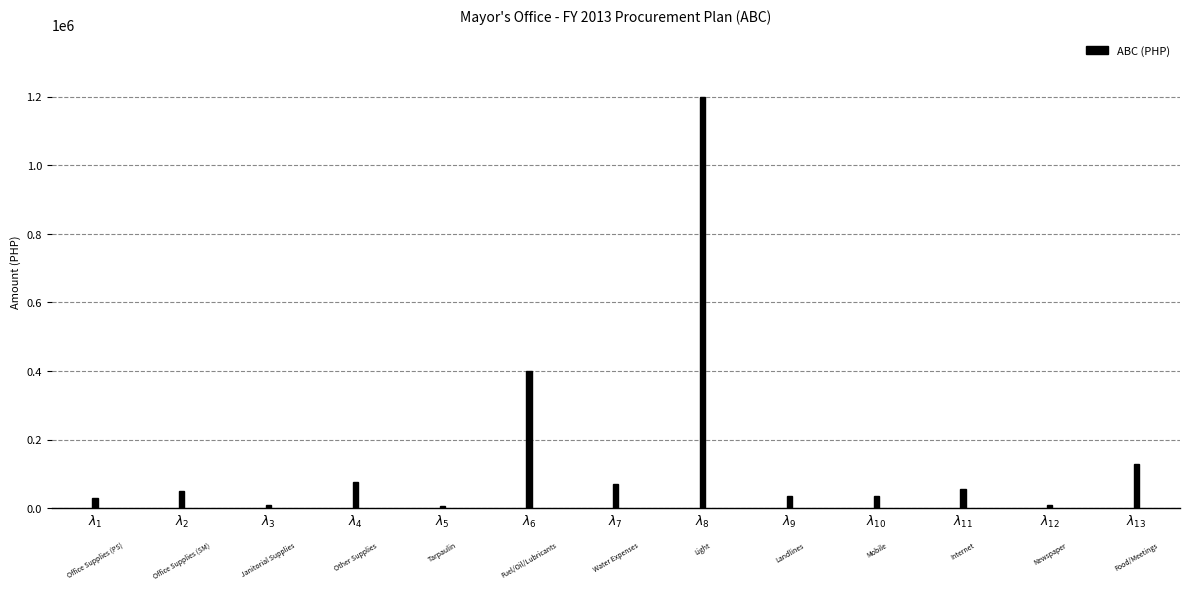

What is the label of the 3rd bar from the right?

$\lambda_{11}$